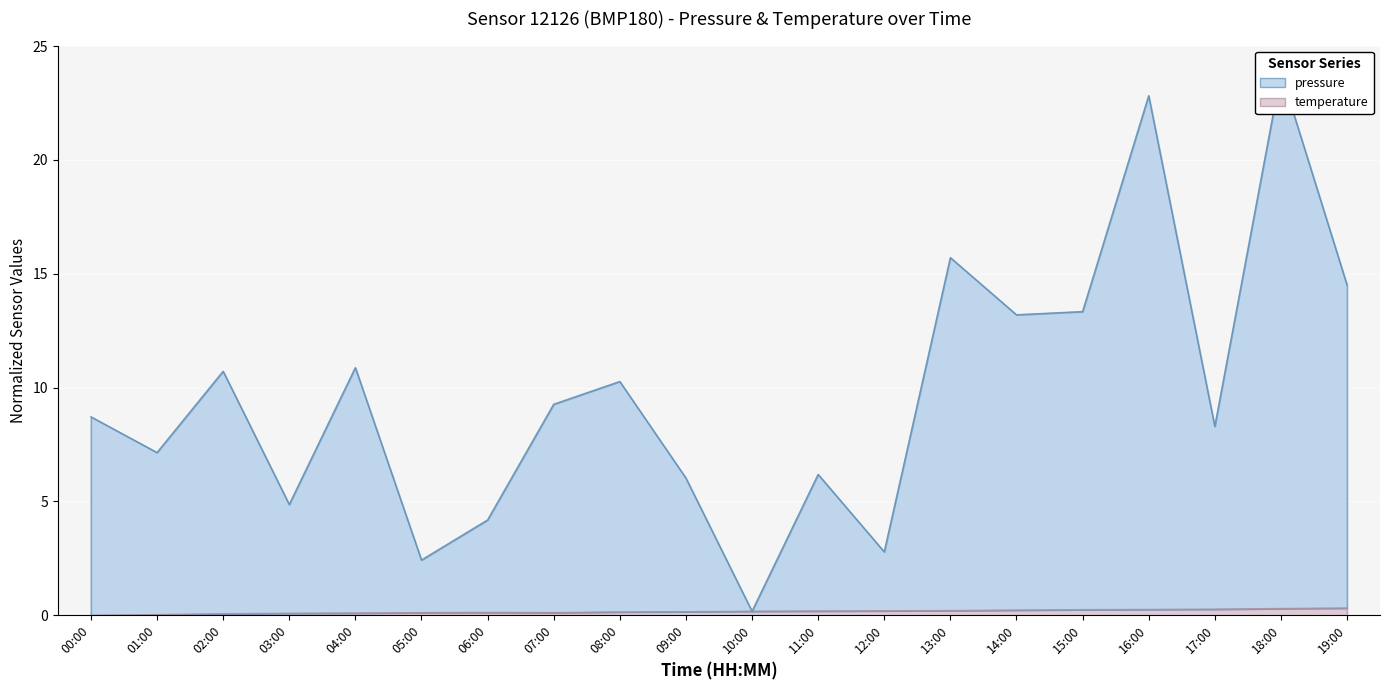

How many lines are shown in the chart?

2